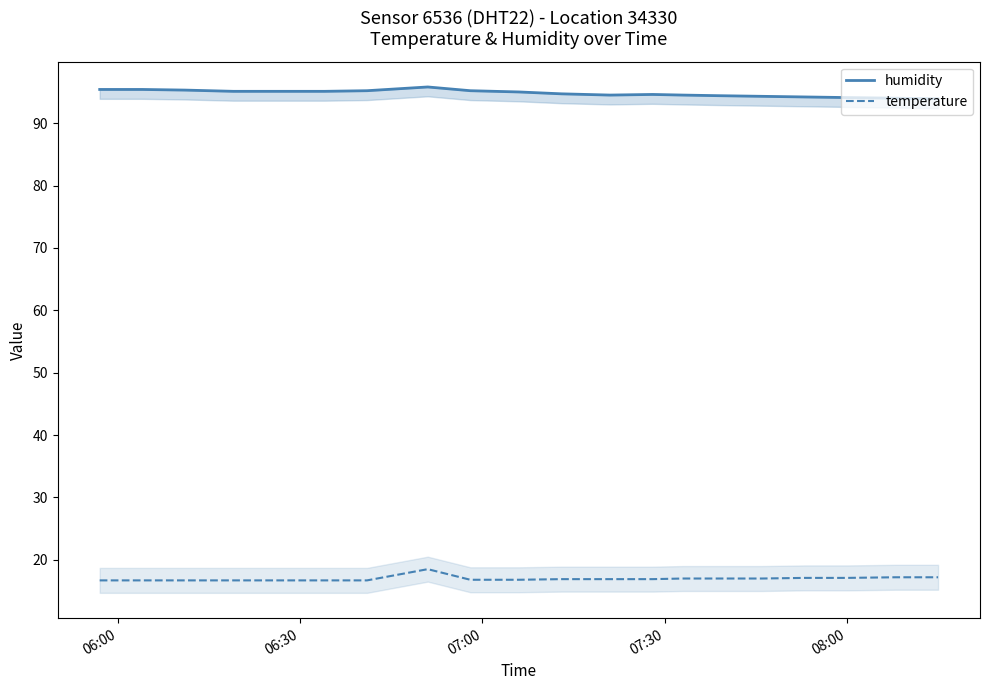

What is the maximum value for temperature?

18.5